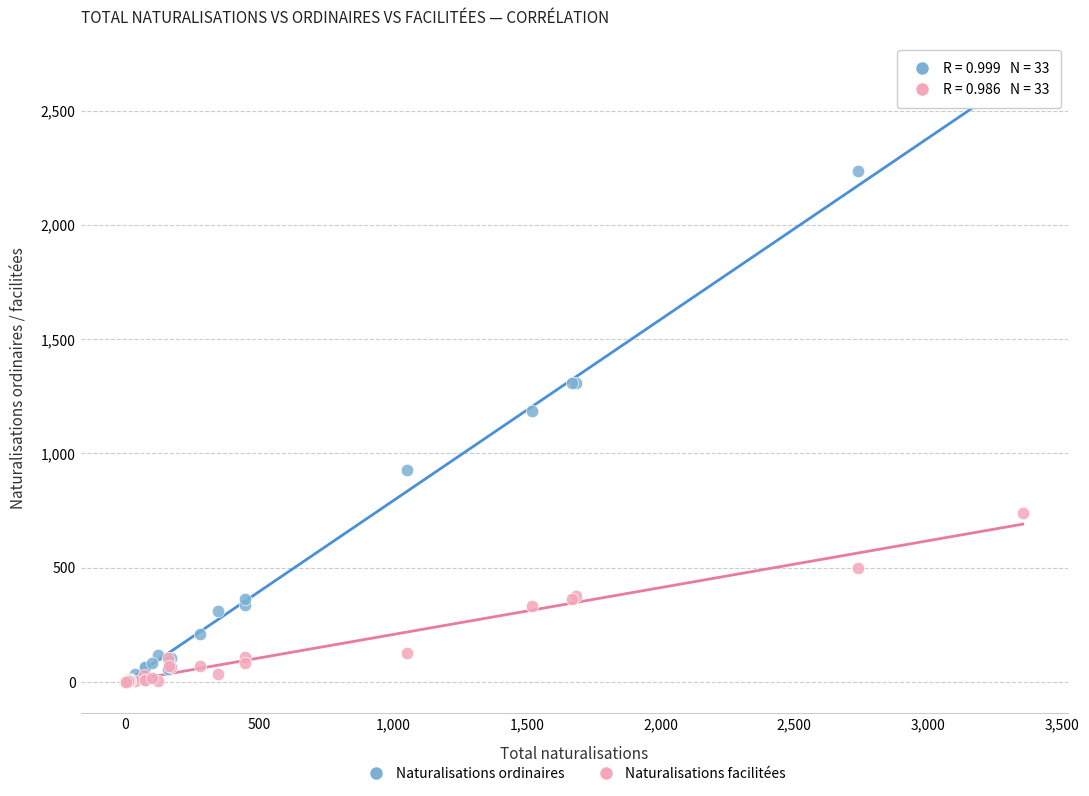

What are all the series names shown in the legend?

Naturalisations ordinaires, Naturalisations facilitées